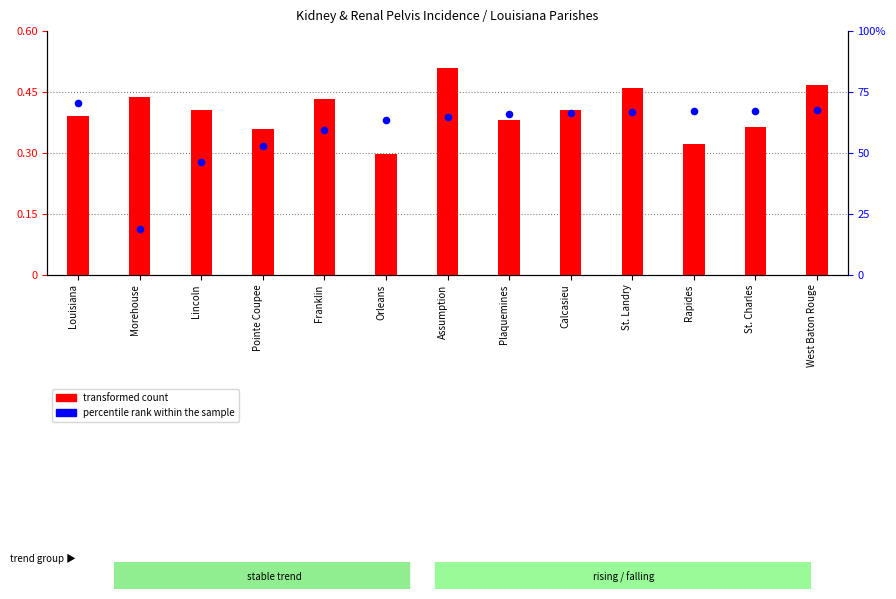

At how many categories does at least one series exceed 25?

12